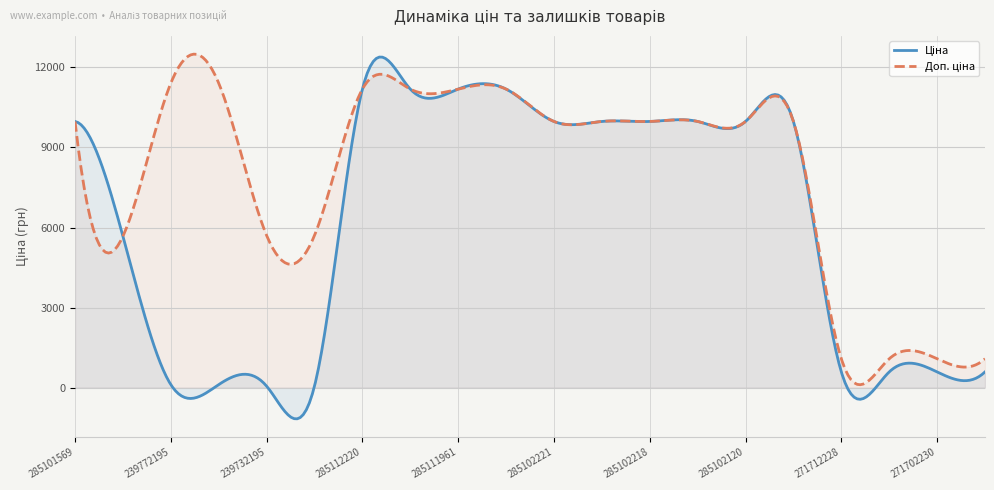

What is the total value across all series at 285102219?

19959.0